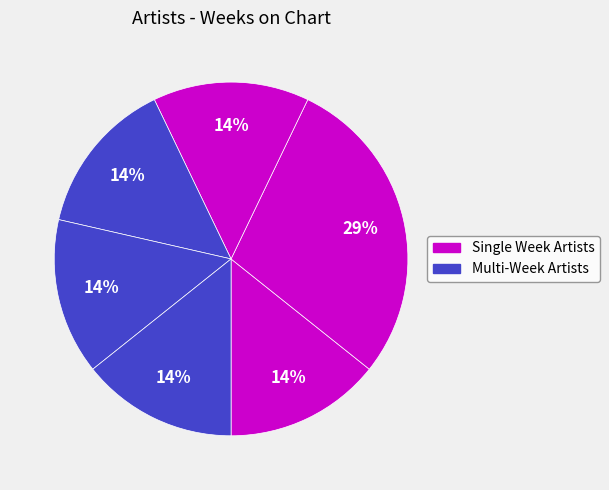

Is there a majority slice in this chart?

No